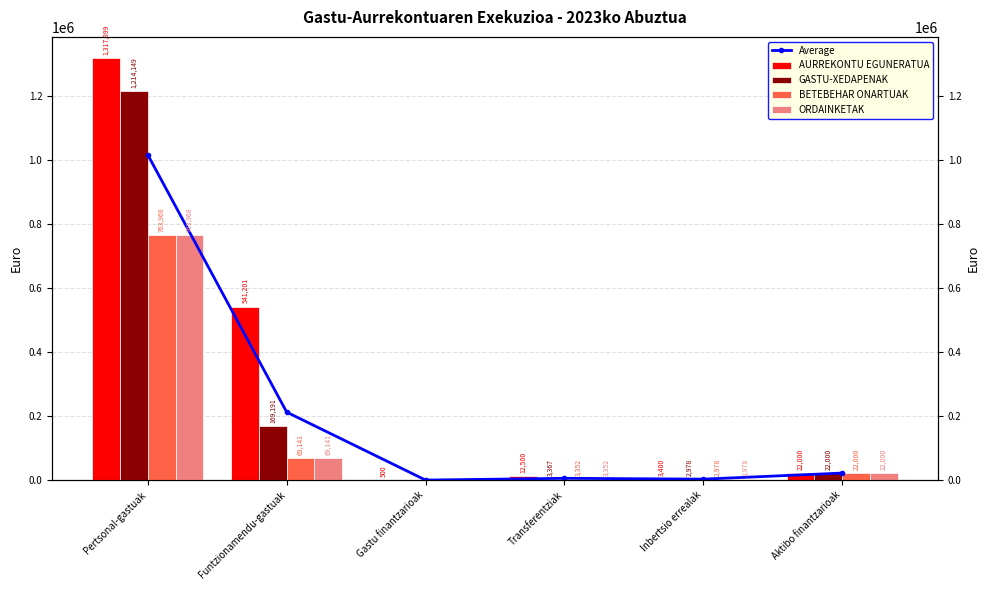

At how many categories does at least one series exceed 1136969?

1